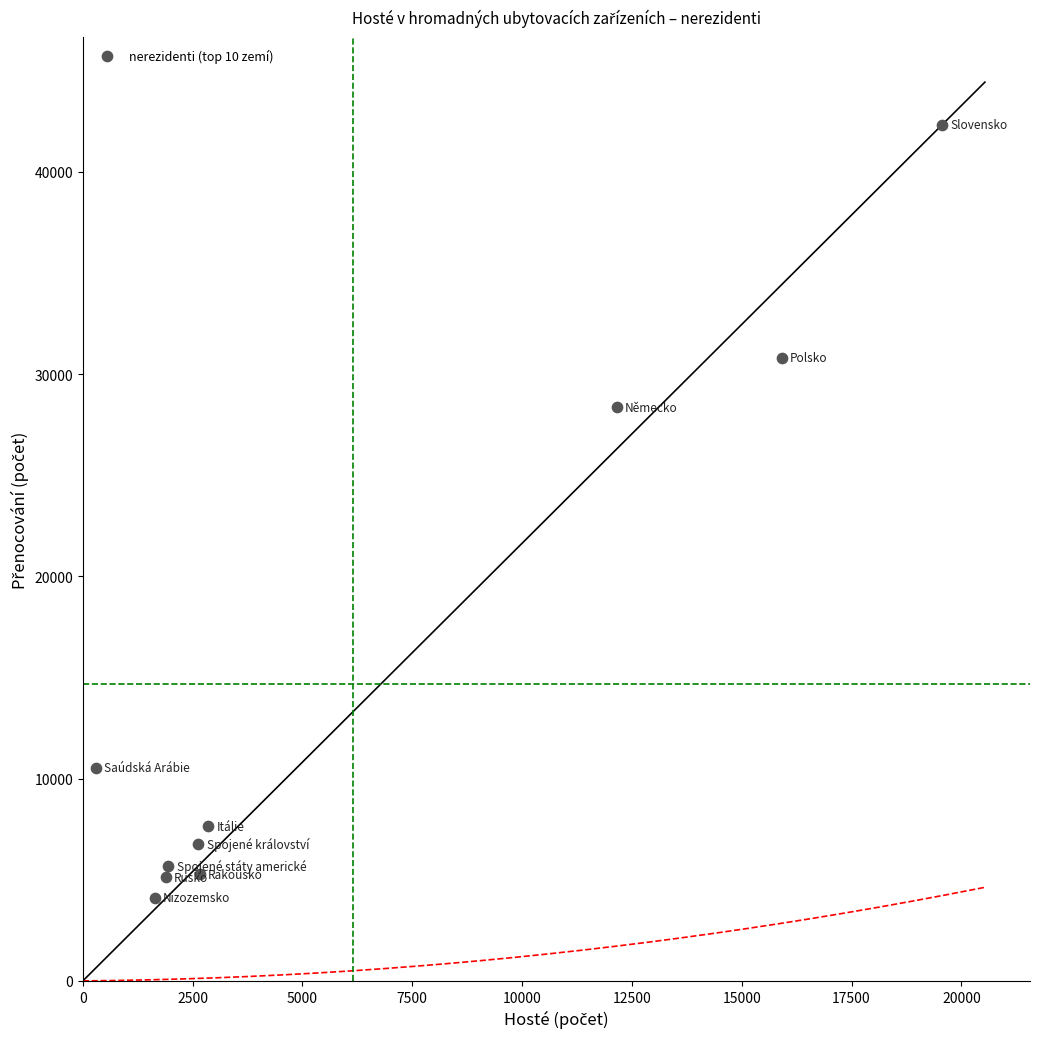

What Y value in the scatter plot is closest to 23218?

28357